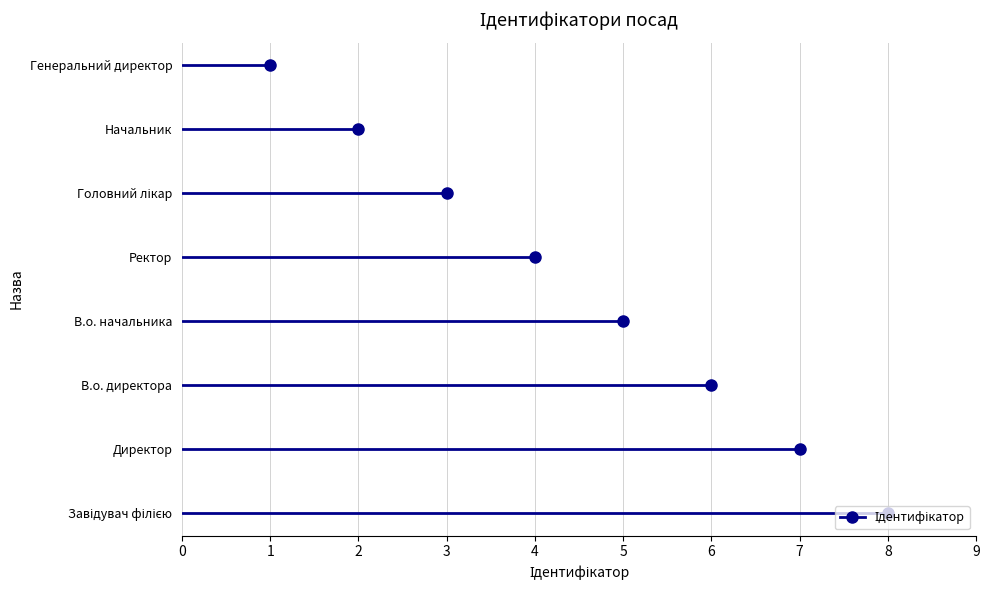

Rank the categories by value from lowest to highest.

Генеральний директор, Начальник, Головний лікар, Ректор, В.о. начальника, В.о. директора, Директор, Завідувач філією